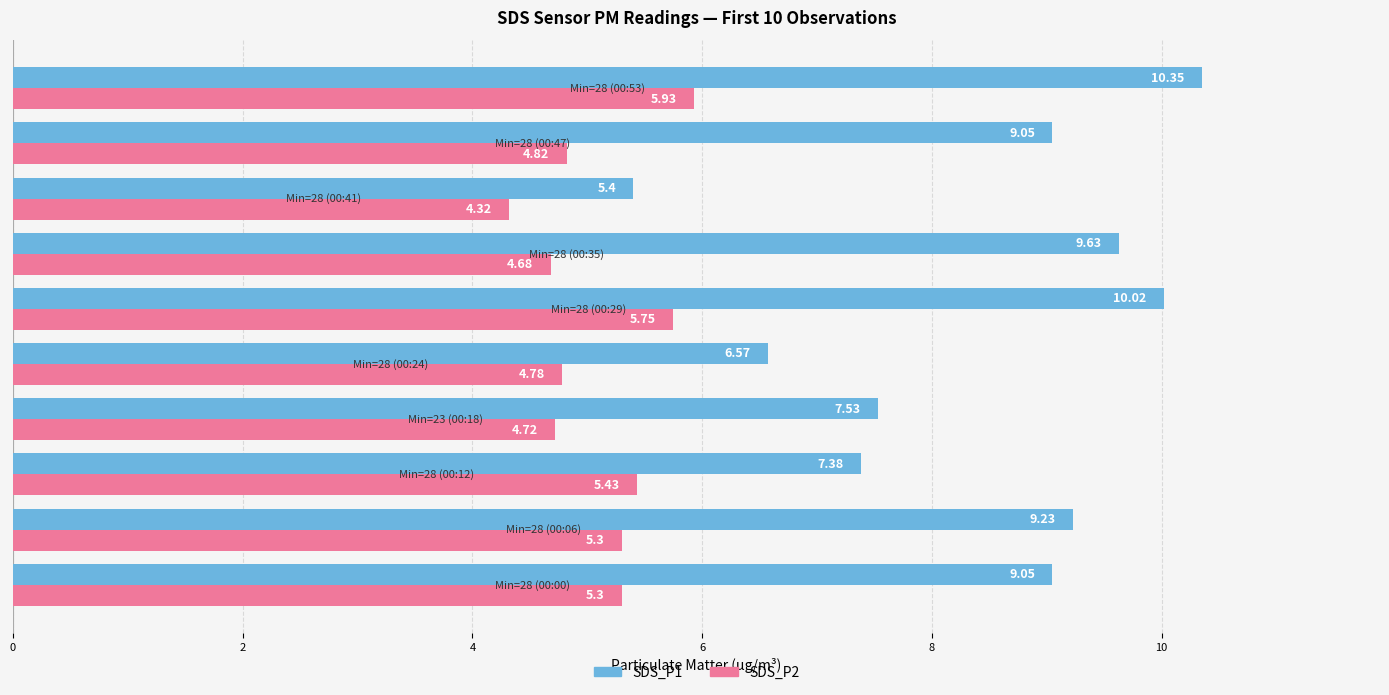

Rank the series by their maximum value, from highest to lowest.

SDS_P1, SDS_P2